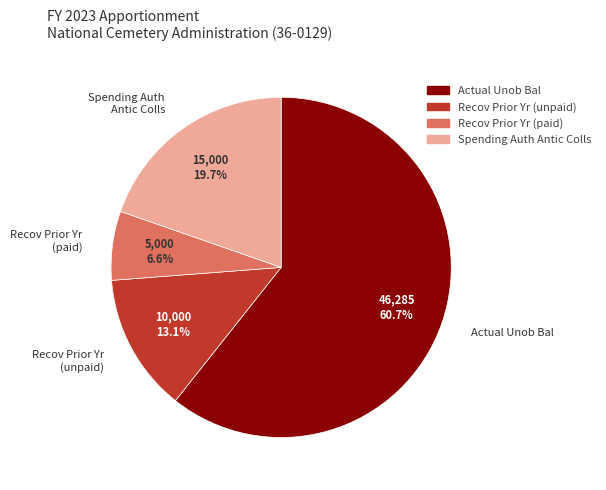

Is the sum of Actual Unob Bal and Recov Prior Yr (paid) greater than half?

Yes